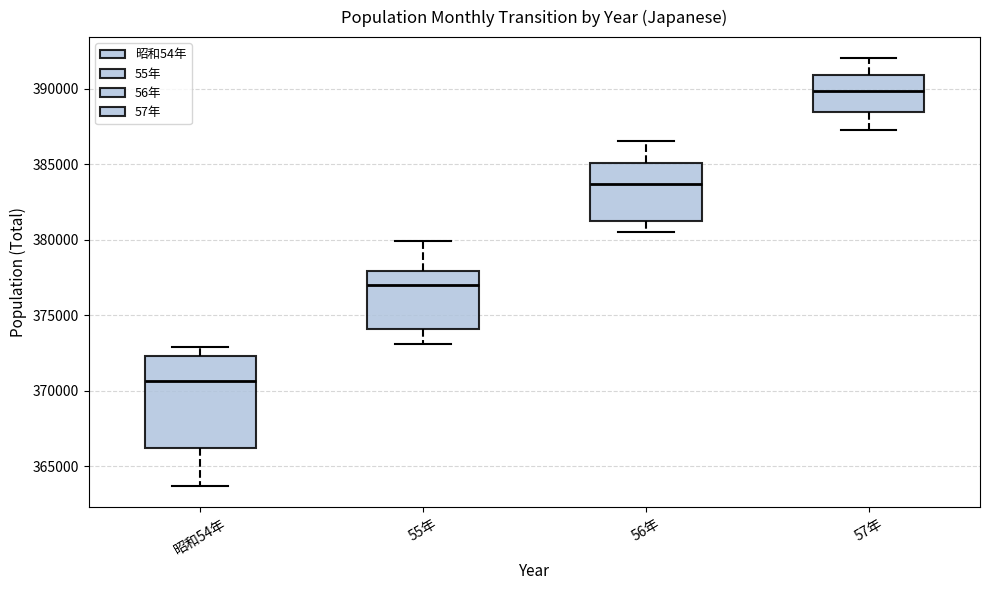

Where is the lower edge of the box for 57年 on the y-axis? The values are not printed on the chart, so give them approximately, as read against the axis.

388500